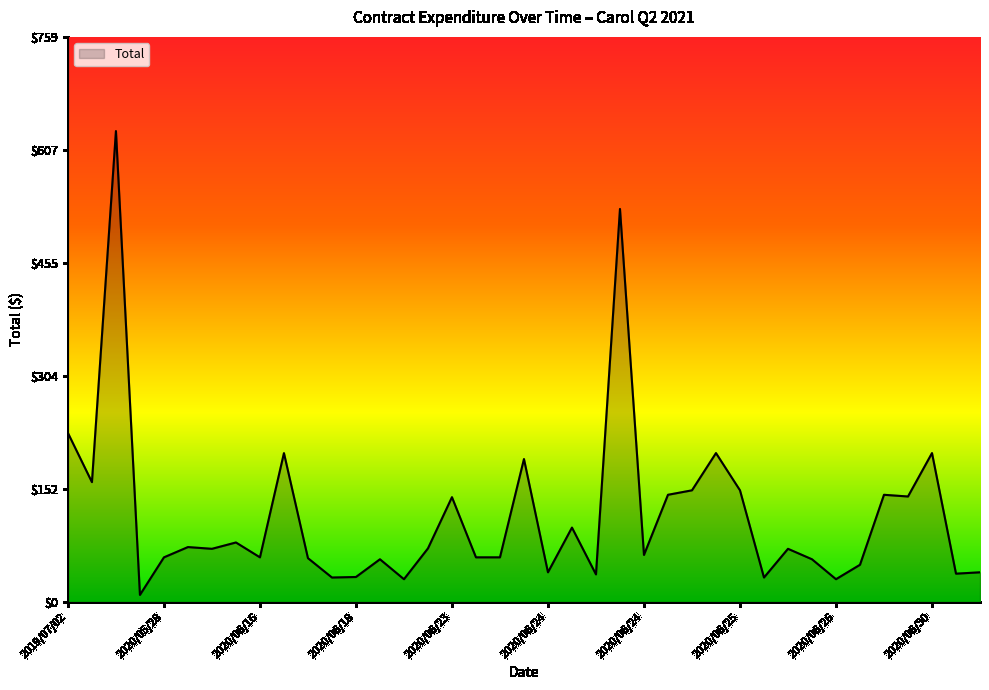

What is the maximum value shown in the chart?

632.4